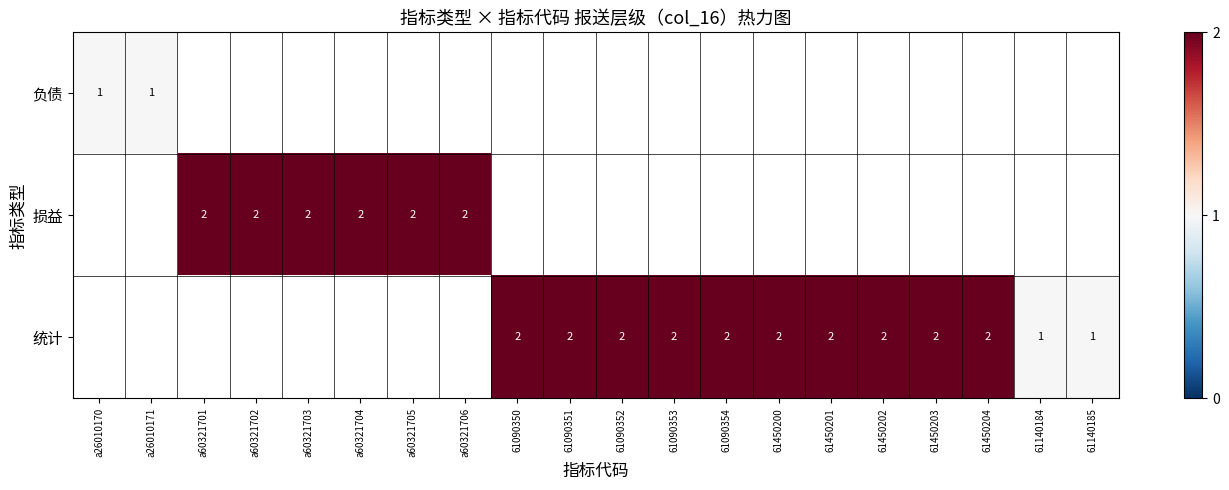

The 损益 series shows 1 at a60321706. True or false?

False